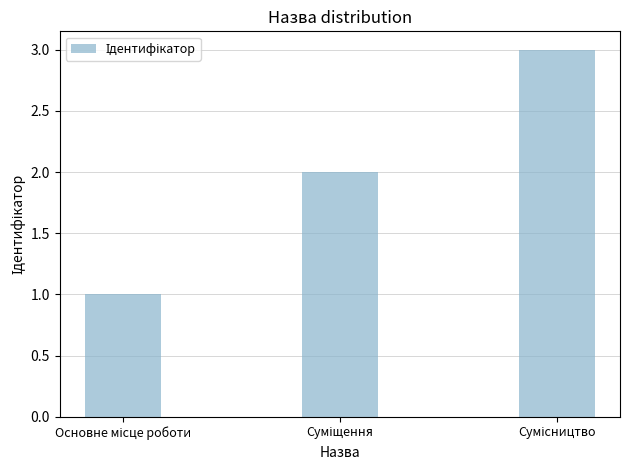

Are the bars grouped side by side (vs. stacked)?

No